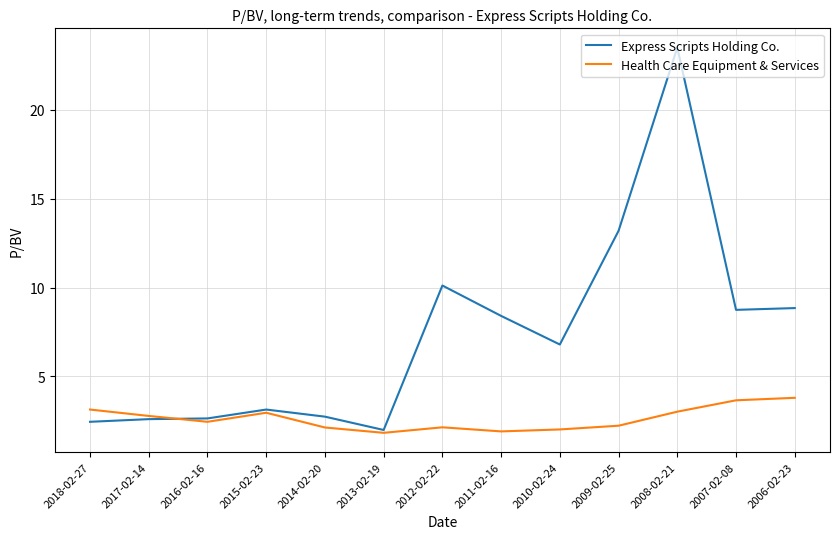

What position from the left is 2009-02-25?

10